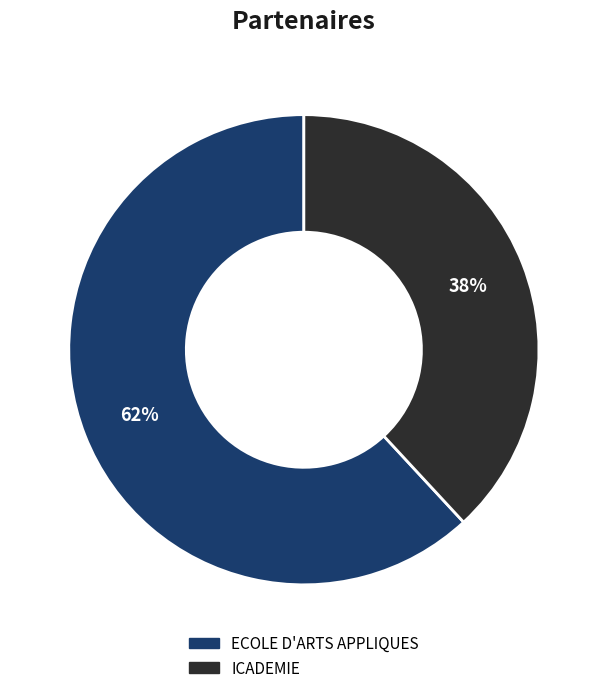

Which category has the smallest portion of the pie?

ICADEMIE